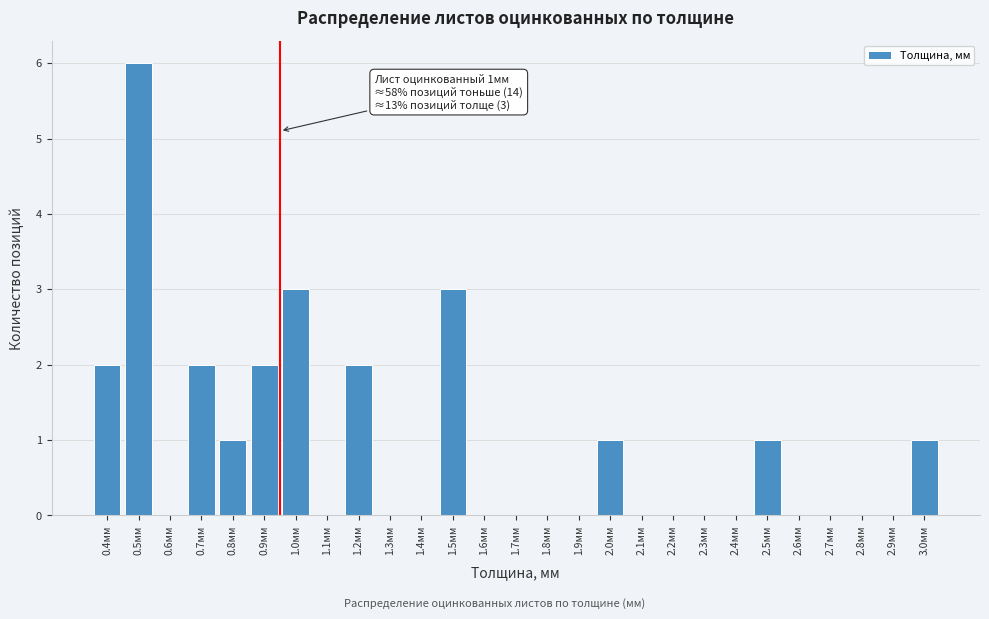

Reading left to right, list all the values displayed in this chart.

0.4мм=2	0.5мм=6	0.6мм=0	0.7мм=2	0.8мм=1	0.9мм=2	1.0мм=3	1.1мм=0	1.2мм=2	1.3мм=0	1.4мм=0	1.5мм=3	1.6мм=0	1.7мм=0	1.8мм=0	1.9мм=0	2.0мм=1	2.1мм=0	2.2мм=0	2.3мм=0	2.4мм=0	2.5мм=1	2.6мм=0	2.7мм=0	2.8мм=0	2.9мм=0	3.0мм=1